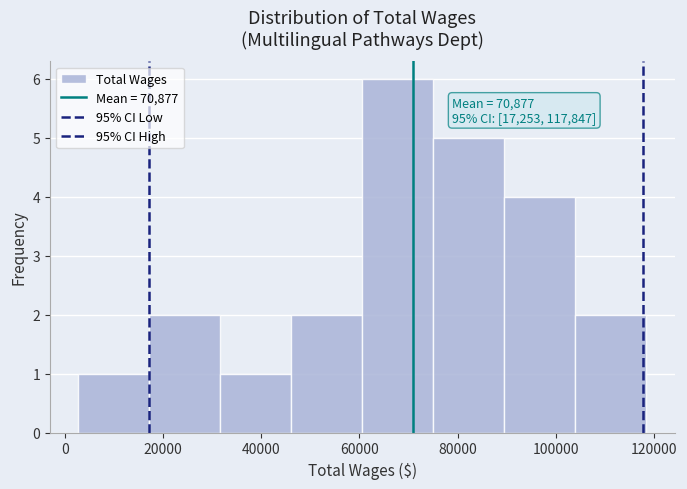

Over which range of the x-axis is the bar tallest?

60000 to 76000